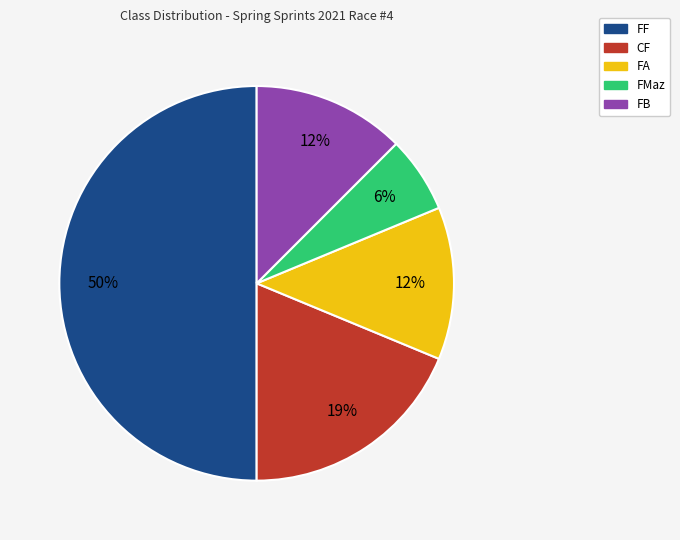

Combined, do CF and FB account for over 50%?

No